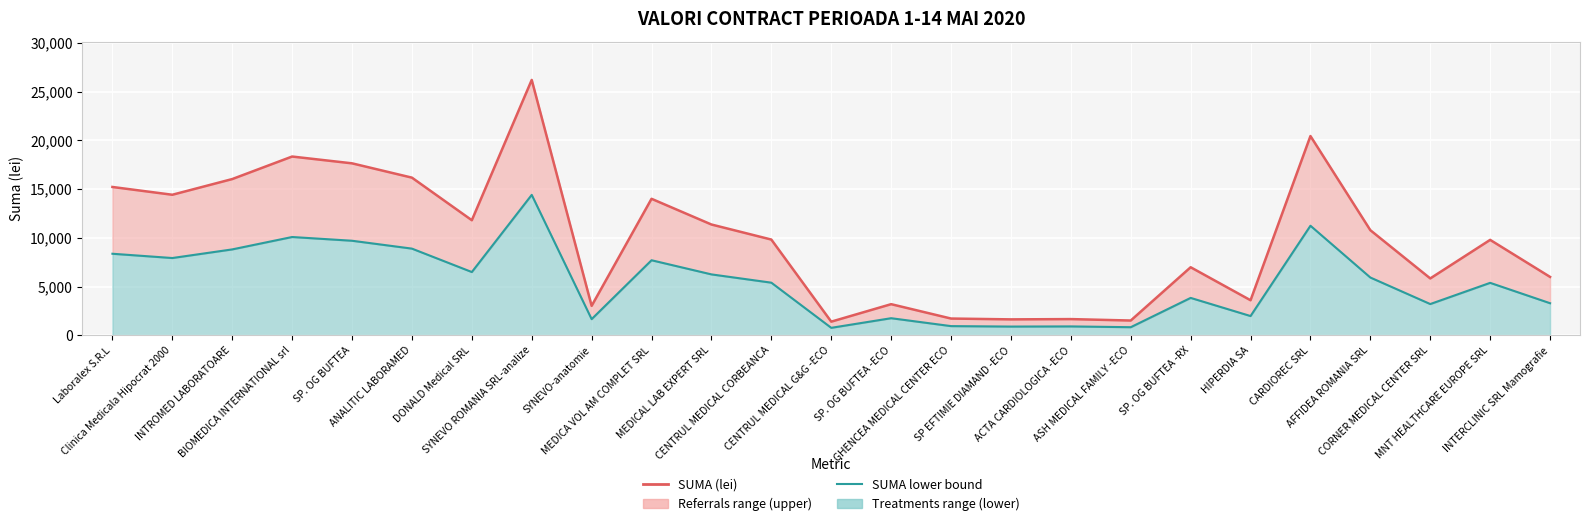

How many interior local valleys does the SUMA (lei) series have?

8